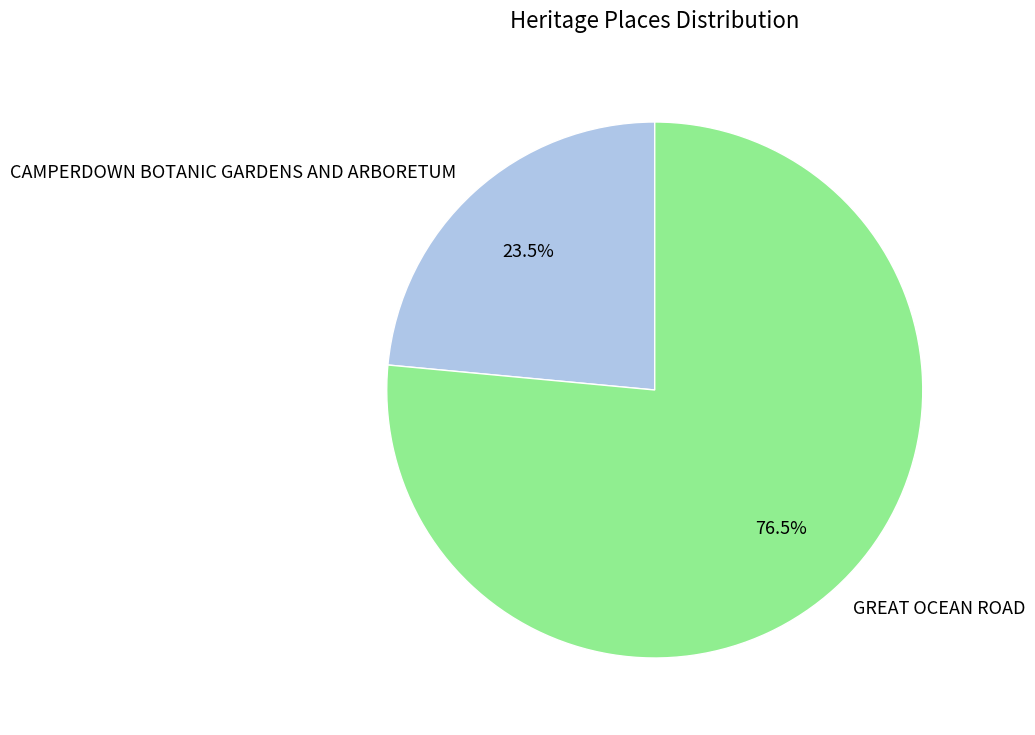

Approximately how many times larger is the value at GREAT OCEAN ROAD compared to CAMPERDOWN BOTANIC GARDENS AND ARBORETUM?

3.3